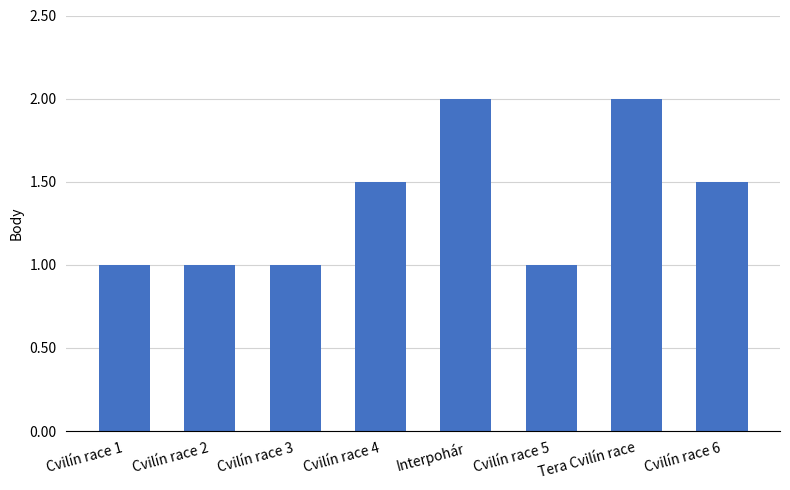

What is the maximum value shown in the chart?

2.0